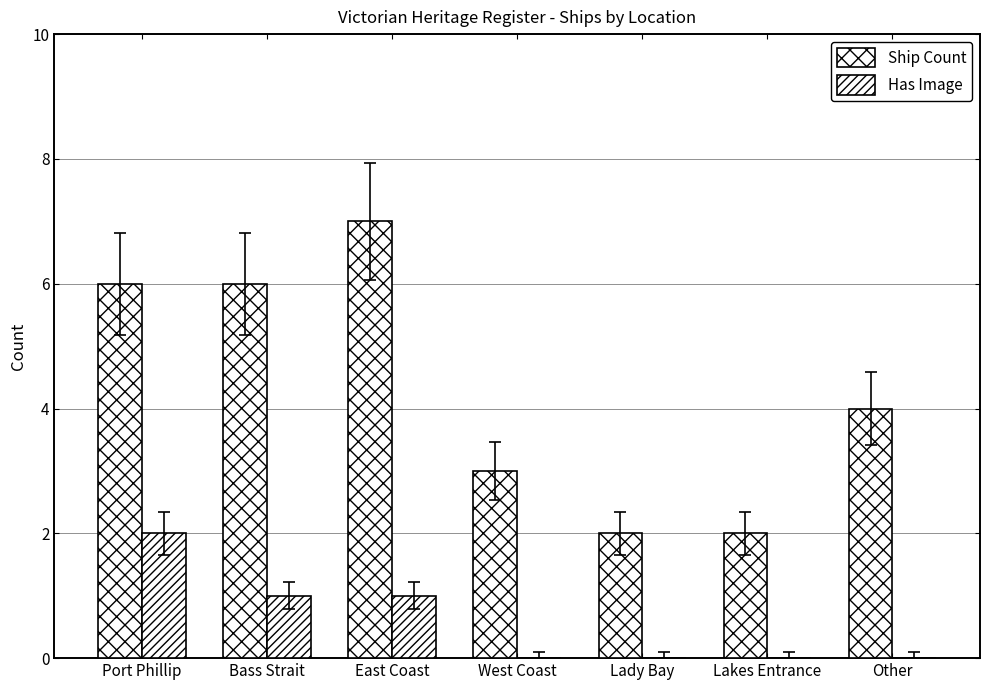

Are the bars horizontal?

No